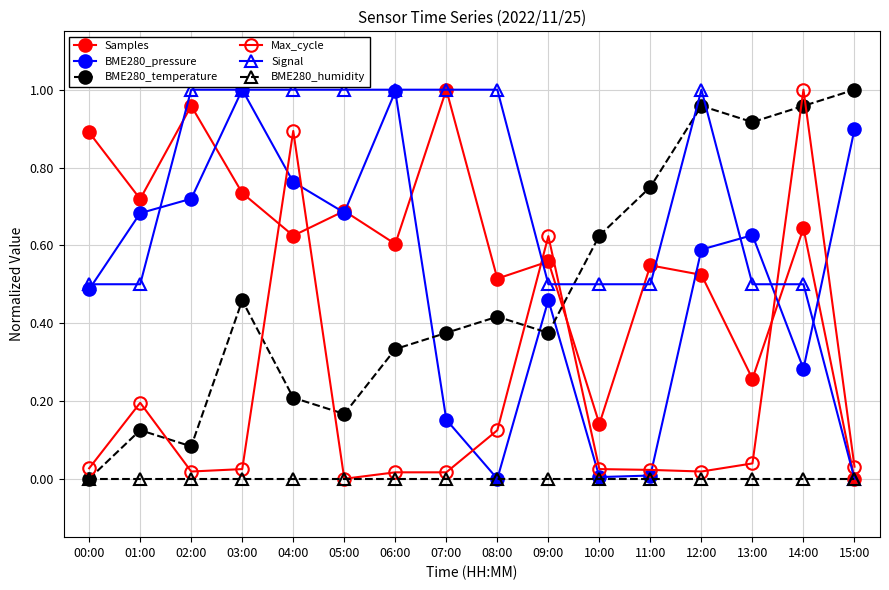

How many lines are shown in the chart?

6